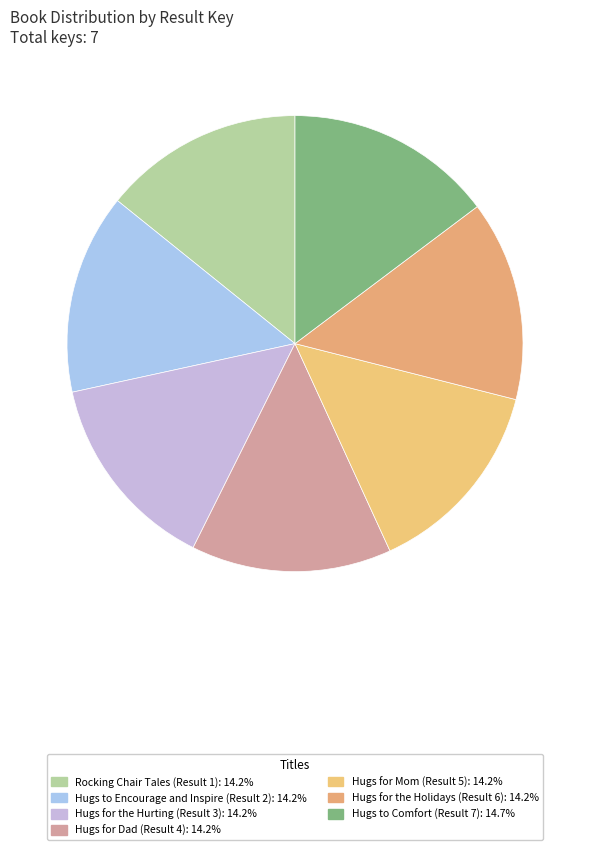

Count the number of slices in the pie.

7